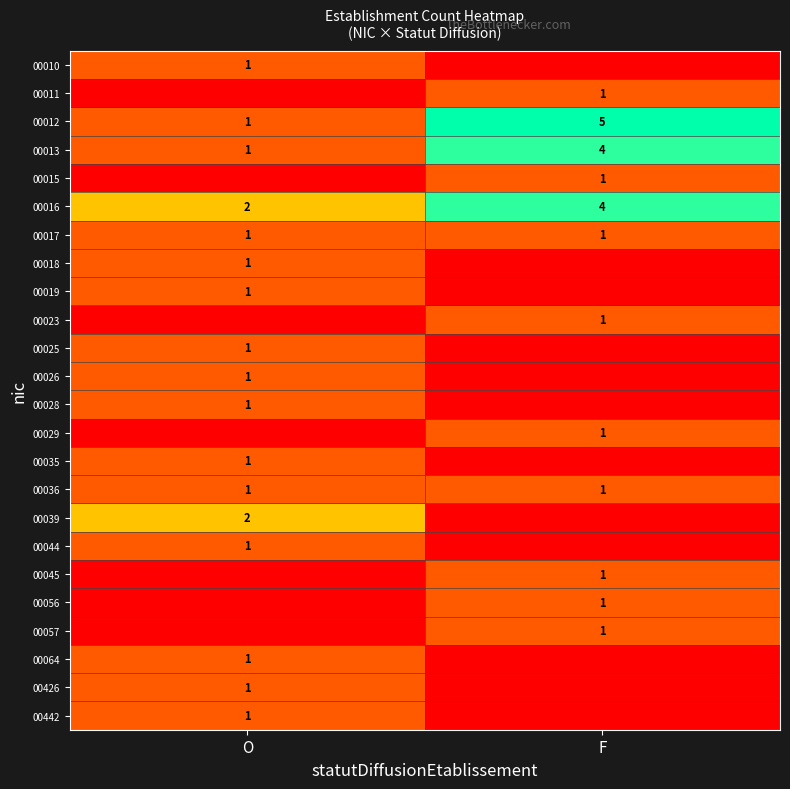

The 00036 series shows 2 at O. True or false?

False